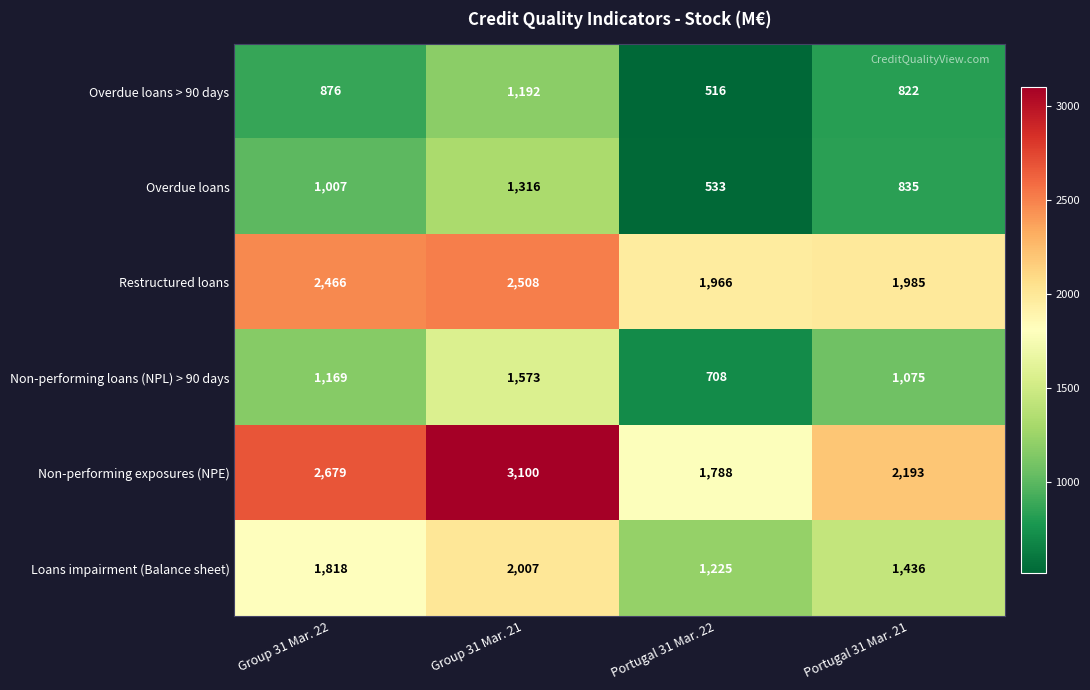

At which category is the sum across all series the highest?

Group 31 Mar. 21